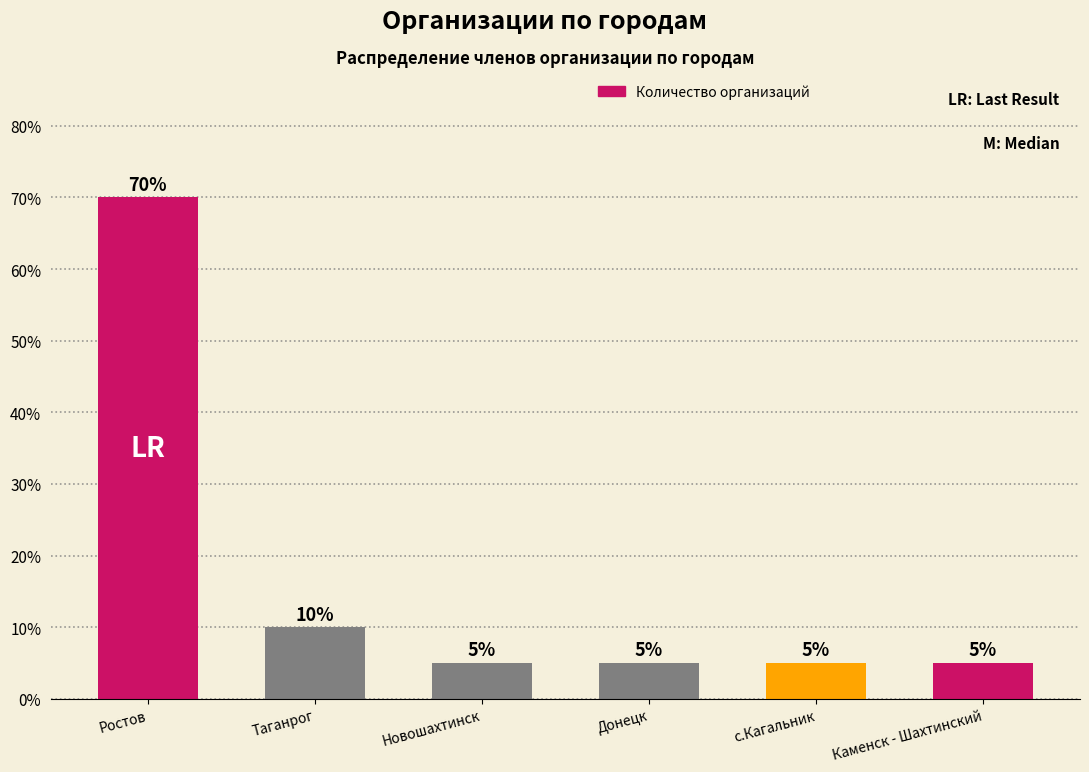

Does the chart contain any negative values?

No